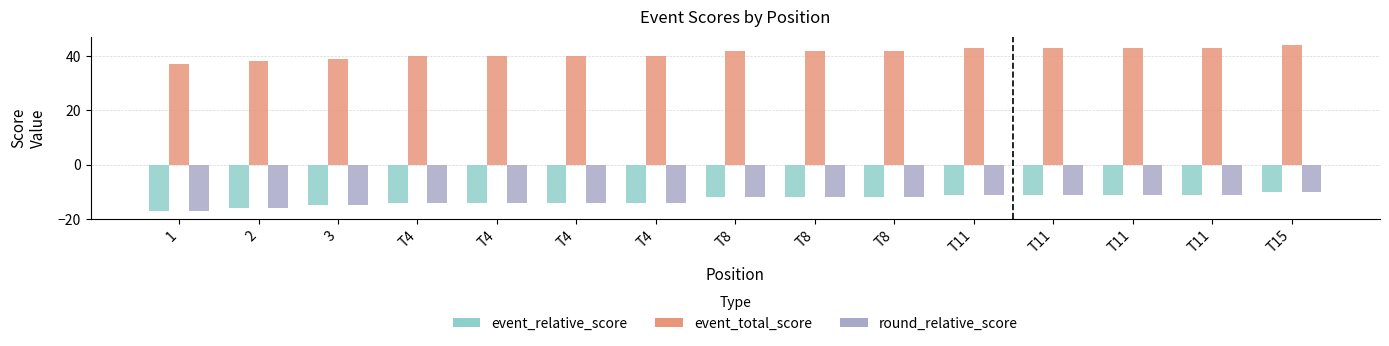

Between T4 and 2, which is larger?

T4